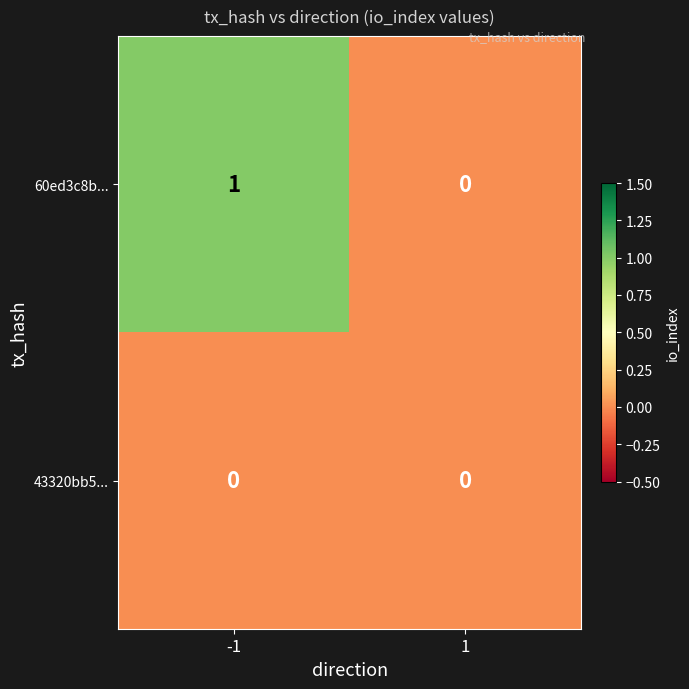

Between -1 and 1, which series saw the biggest shift?

60ed3c8b...